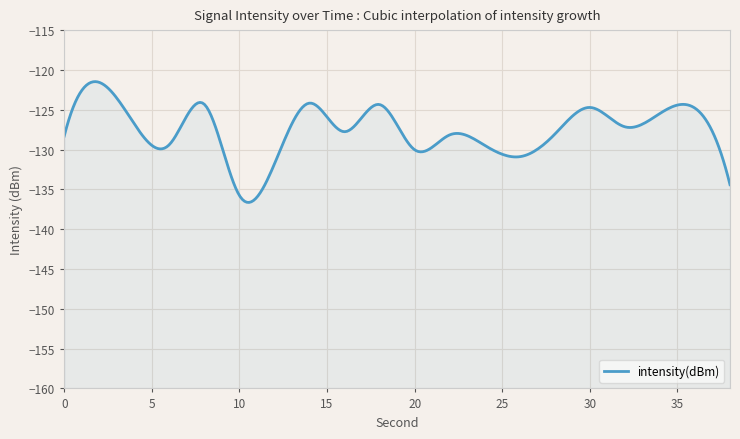

Count the number of data series in this chart.

1